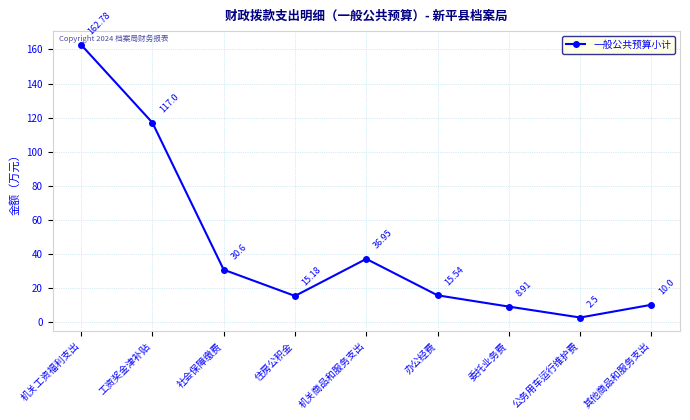

Reading right to left, extract all data points from this chart.

其他商品和服务支出=10.0	公务用车运行维护费=2.5	委托业务费=8.9	办公经费=15.5	机关商品和服务支出=37.0	住房公积金=15.2	社会保障缴费=30.6	工资奖金津补贴=117.0	机关工资福利支出=162.8